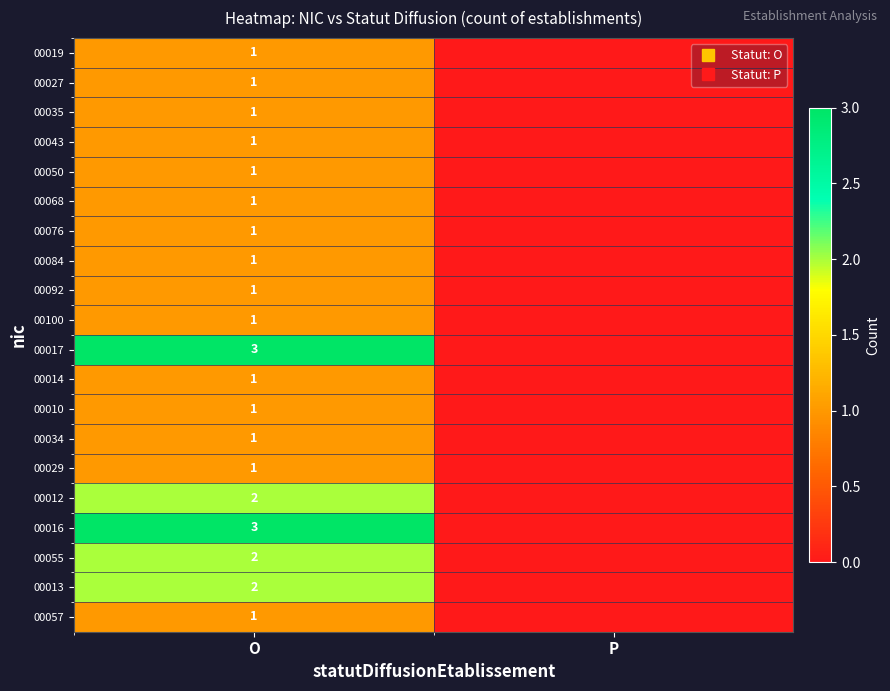

What is the difference between the maximum and minimum values in the 00092 series?

1